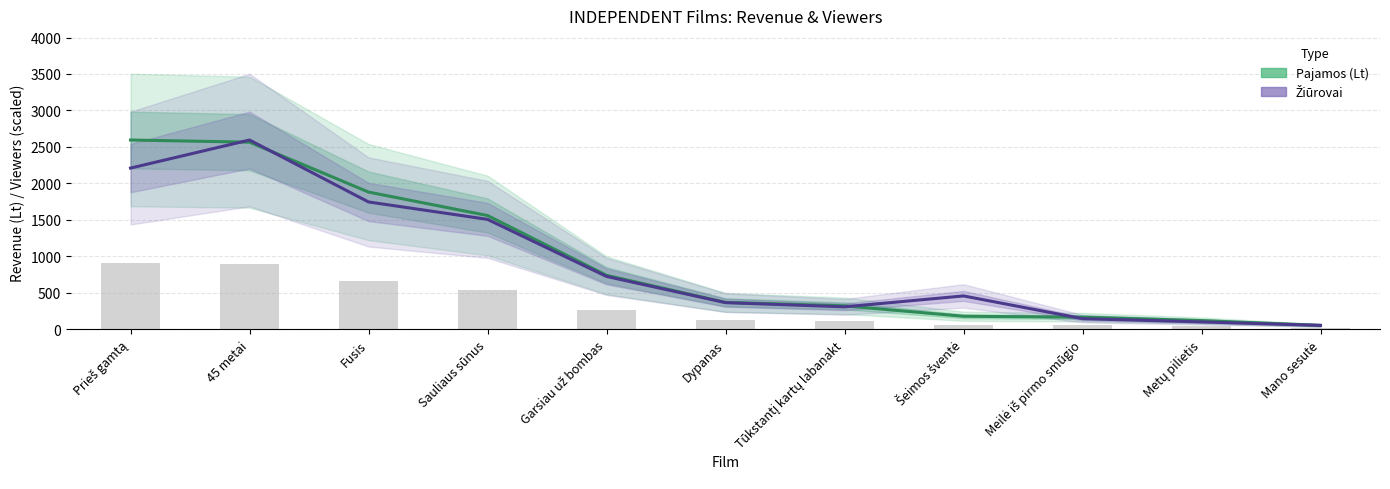

What is the label of the 8th bar from the left?

Šeimos šventė